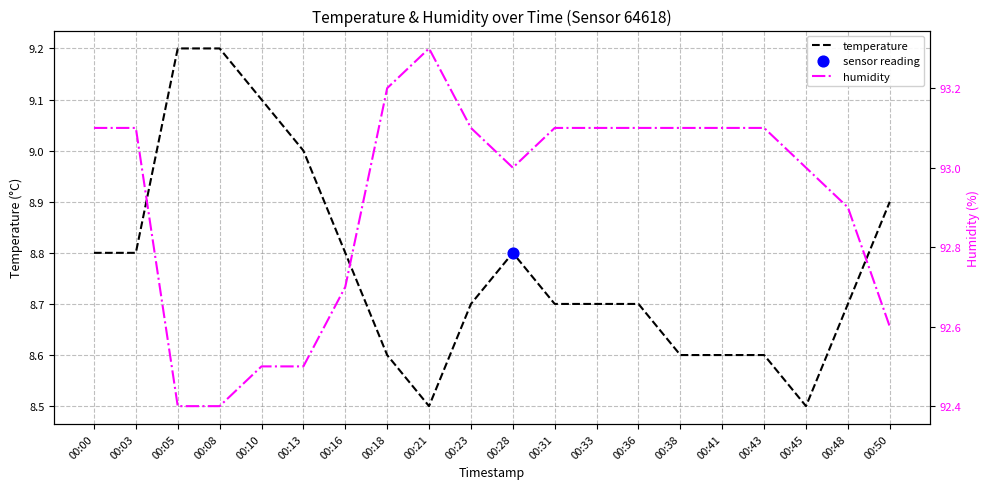

Which series has the largest total across all categories?

humidity